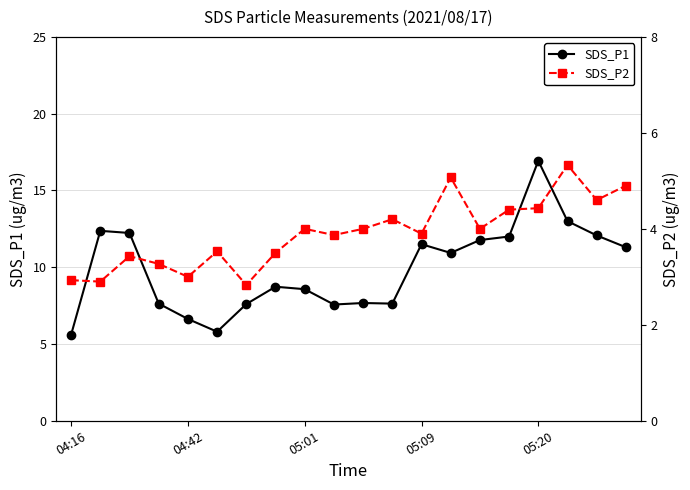

True or false: SDS_P2 and SDS_P1 intersect in this chart.

False